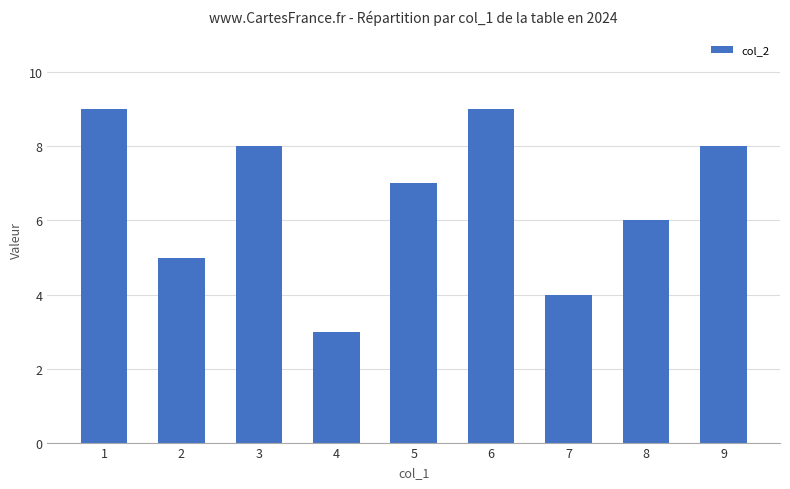

Is it true that the value at 5 is 10?

False